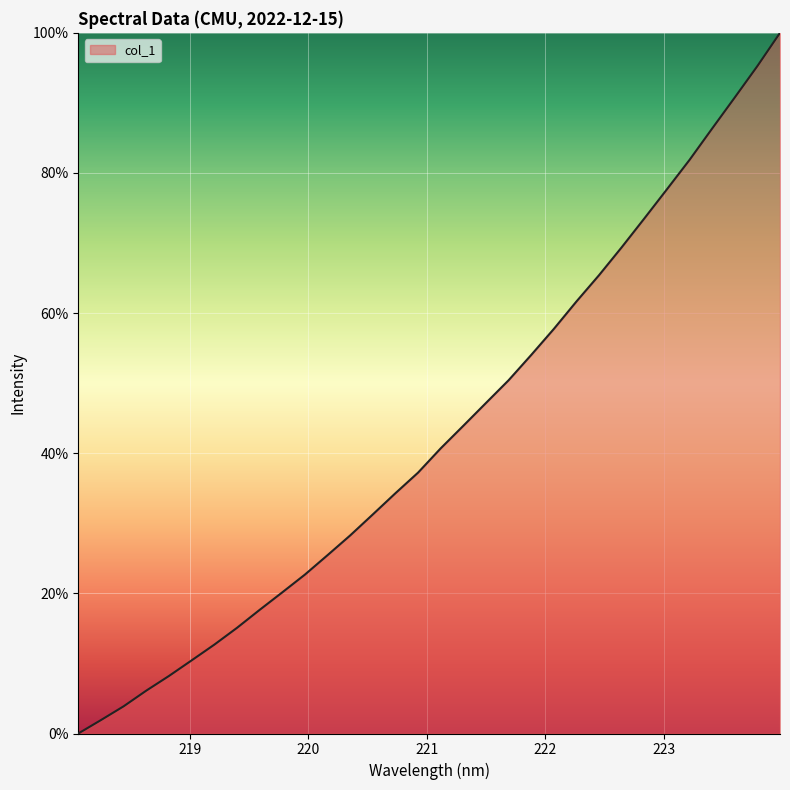

How many lines are shown in the chart?

1